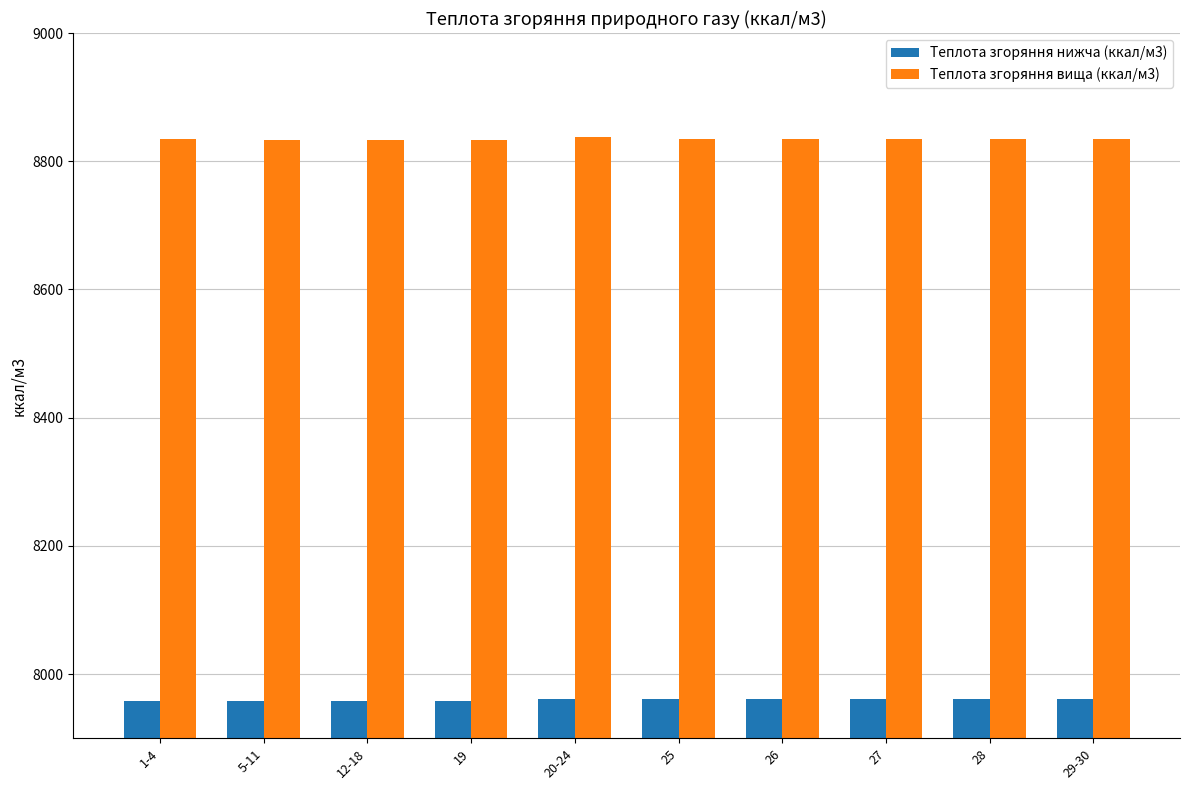

Count the Теплота згоряння нижча (ккал/м3) values in the range 7958 to 7960.

4